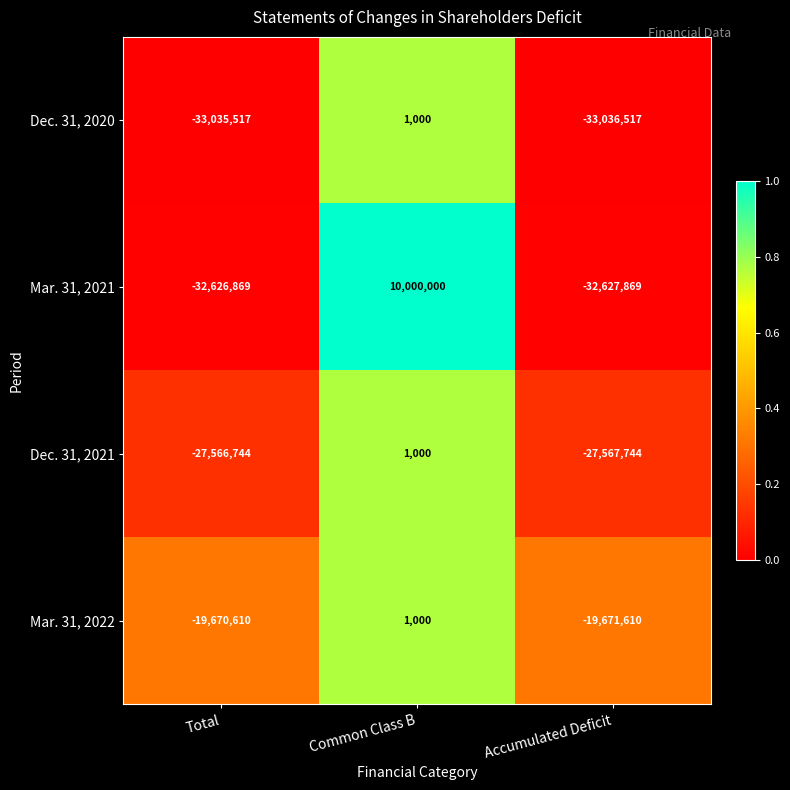

Reading left to right, list all the values displayed in this chart.

Dec. 31, 2020: -33035517	1000	-33036517
Mar. 31, 2021: -32626869	10000000	-32627869
Dec. 31, 2021: -27566744	1000	-27567744
Mar. 31, 2022: -19670610	1000	-19671610